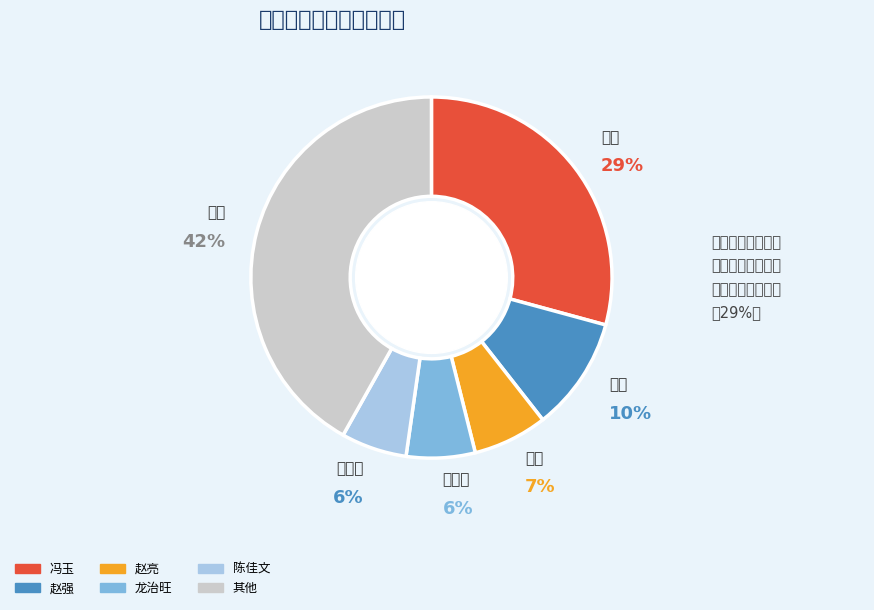

To the nearest percent, what is the average slice percentage?

17%